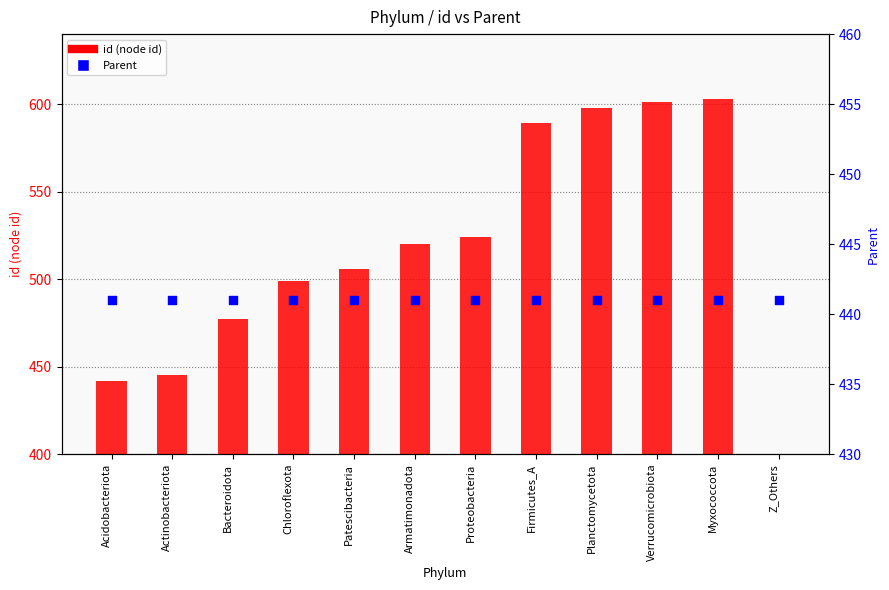

Which series has the largest total across all categories?

id (node id)